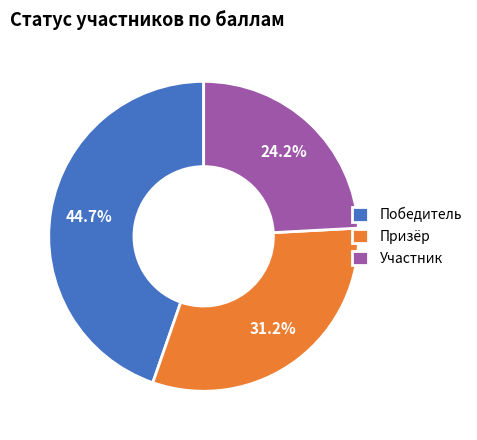

Which has a higher value, Победитель or Участник?

Победитель